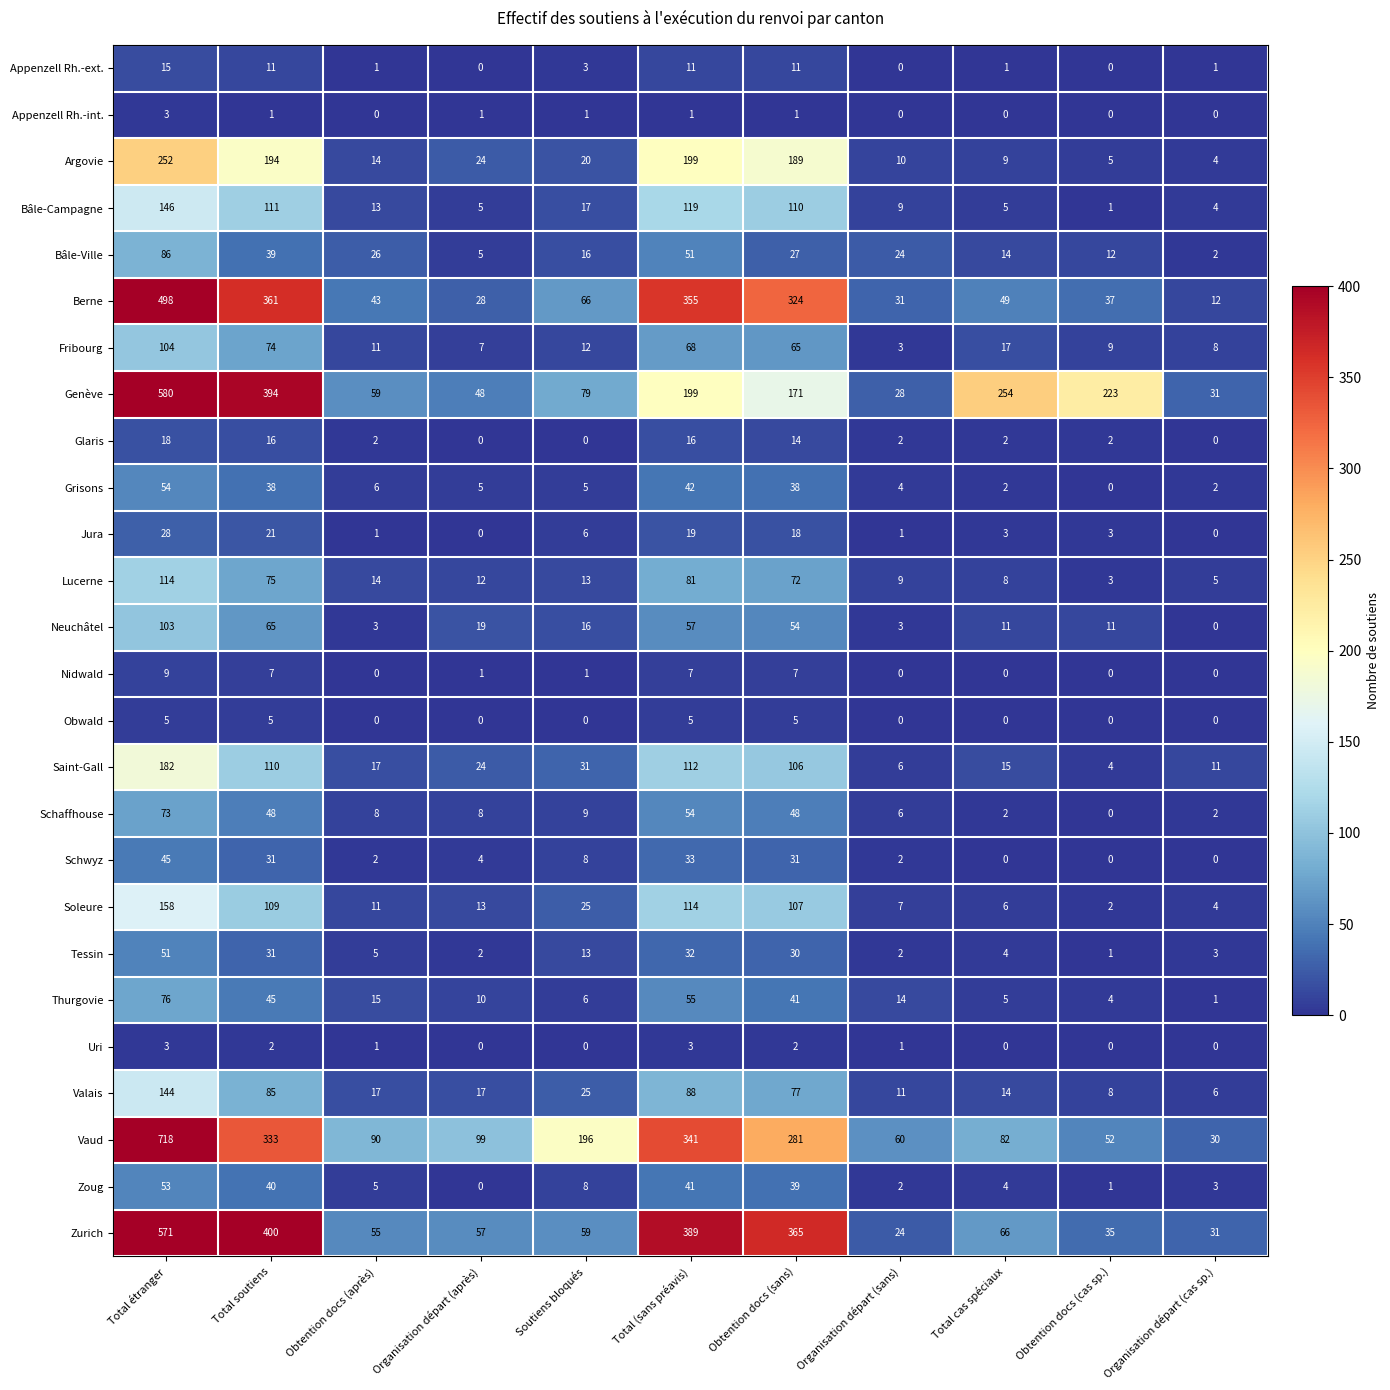

What is the highest value of the Lucerne series?

114